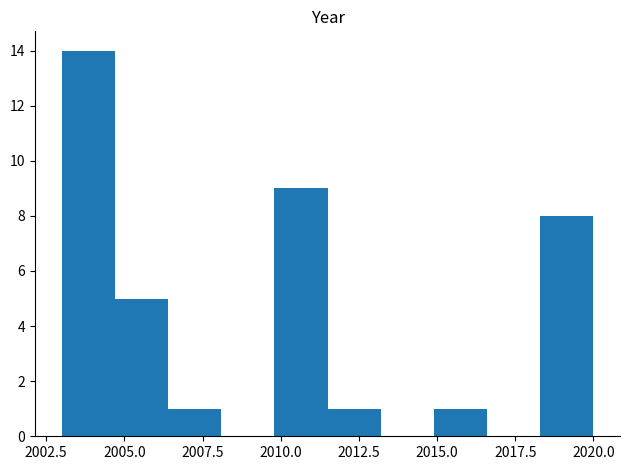

Read against the x-axis, roughly where is the centre of the tallest bar?

2004.0